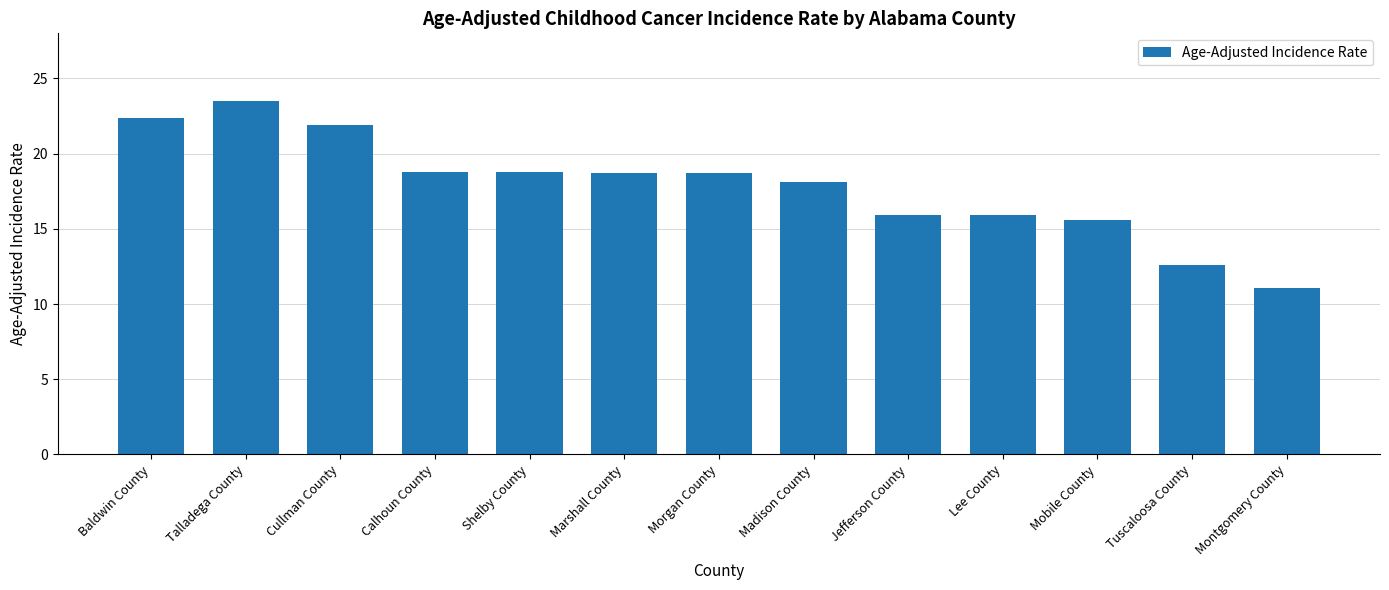

Is it true that the value at Tuscaloosa County is 12.6?

True